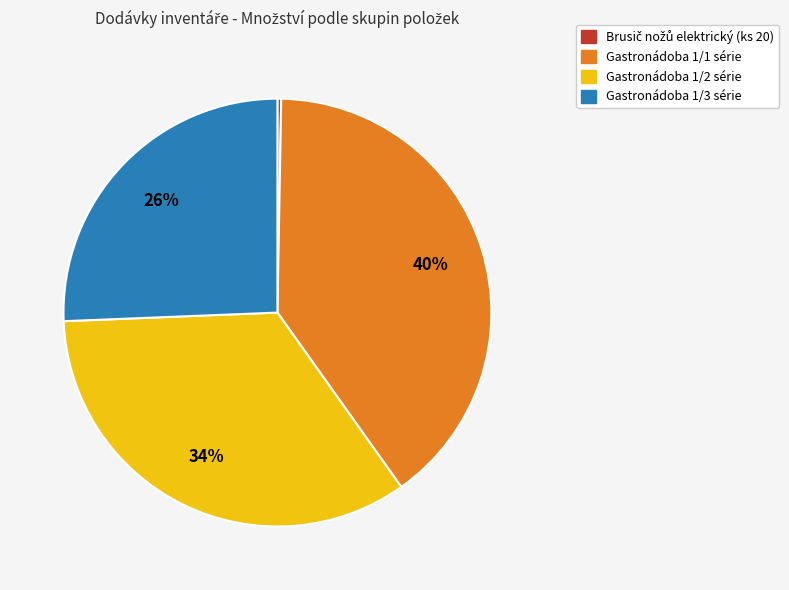

Combined, do Gastronádoba 1/3 série and Gastronádoba 1/1 série account for over 50%?

Yes